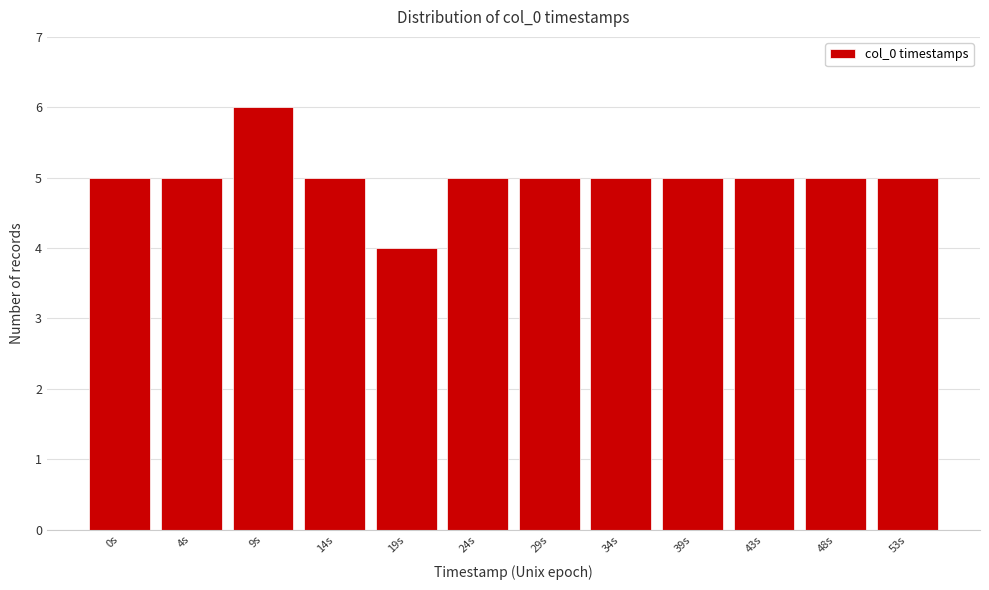

Reading right to left, what are all the values shown in this chart?

53s=5	48s=5	43s=5	39s=5	34s=5	29s=5	24s=5	19s=4	14s=5	9s=6	4s=5	0s=5